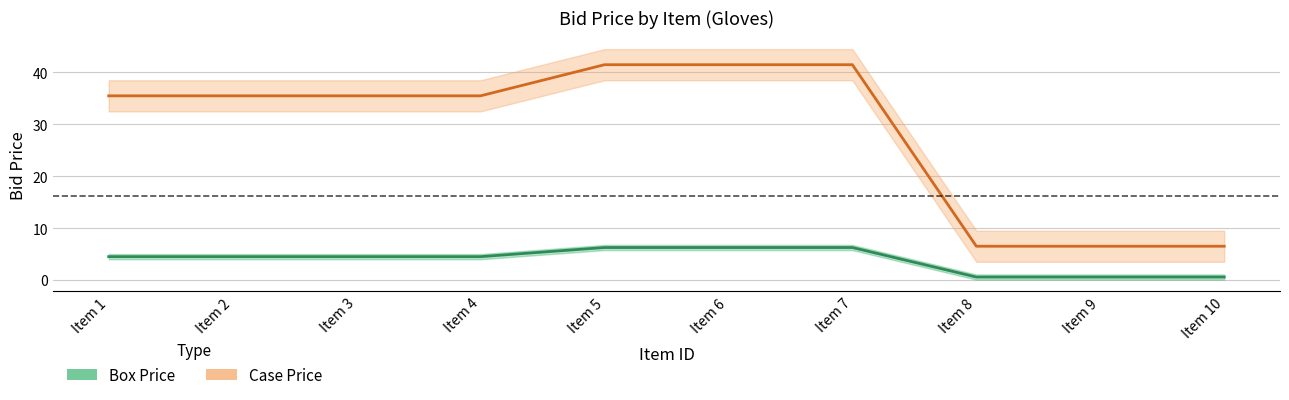

At how many categories does at least one series exceed 9?

7